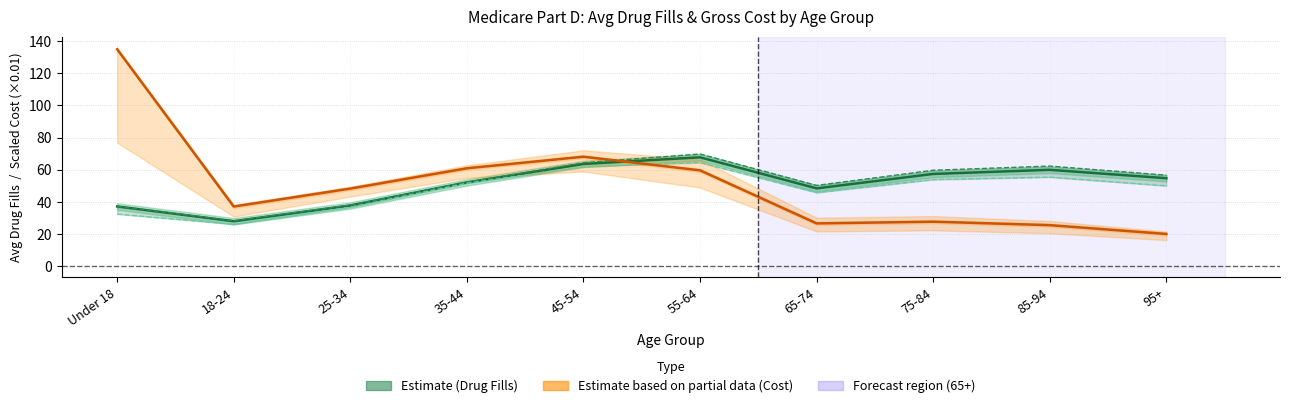

How many interior local peaks does the MA-PD Avg Drug Fills series have?

2